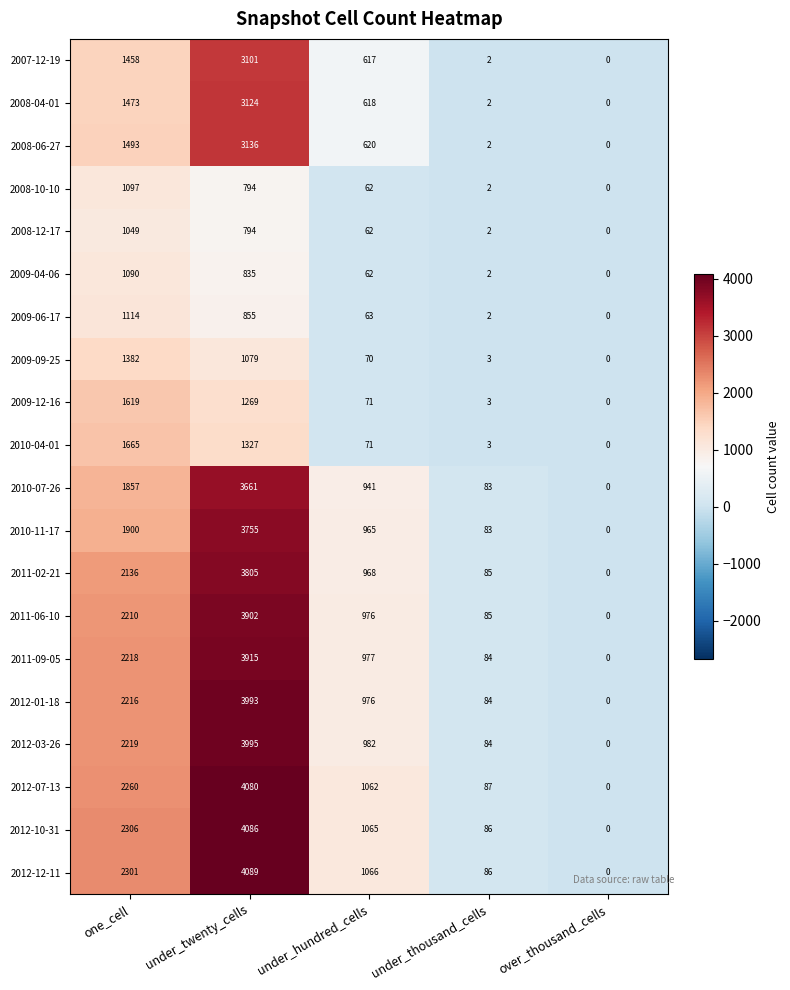

At which category does the chart reach its peak across all series?

under_twenty_cells